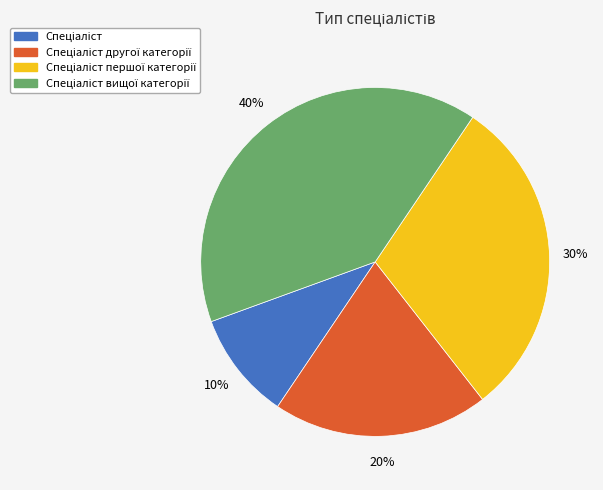

Is there a majority slice in this chart?

No